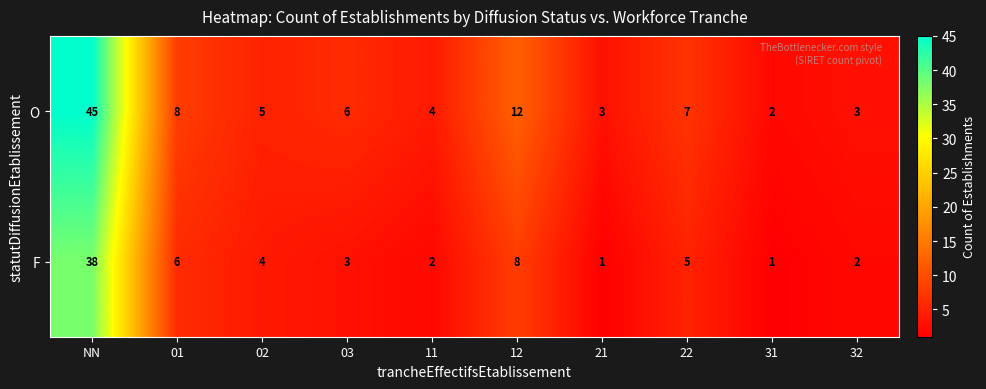

Which series has the largest total across all categories?

O